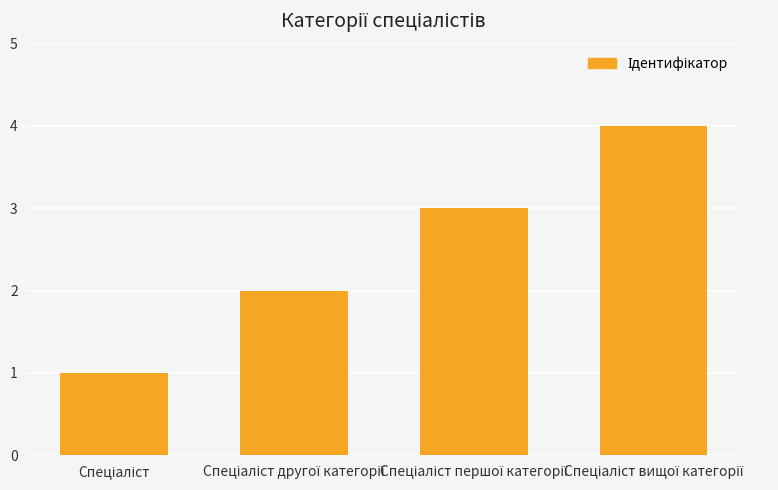

What is the greatest value displayed?

4